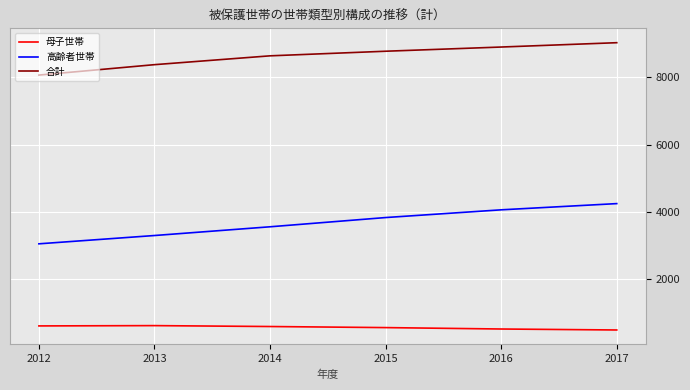

True or false: 高齢者世帯 and 合計 intersect in this chart.

False